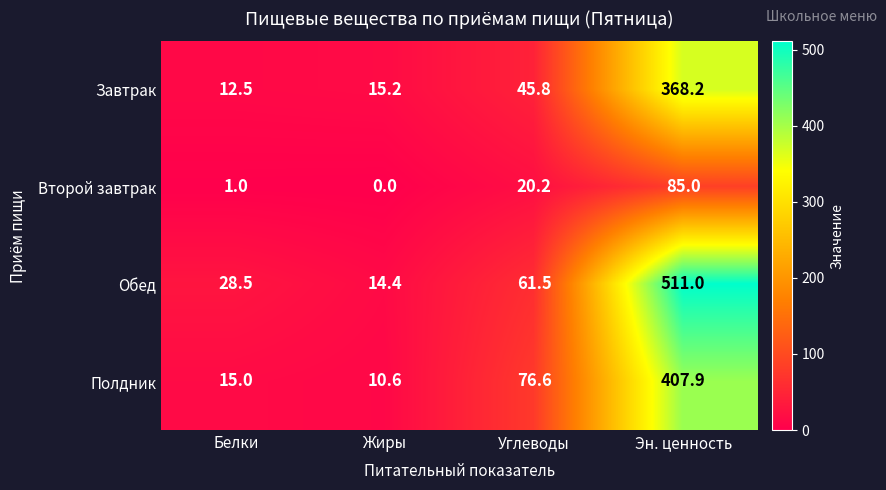

Rank the categories by Завтрак value from highest to lowest.

Эн. ценность, Углеводы, Жиры, Белки